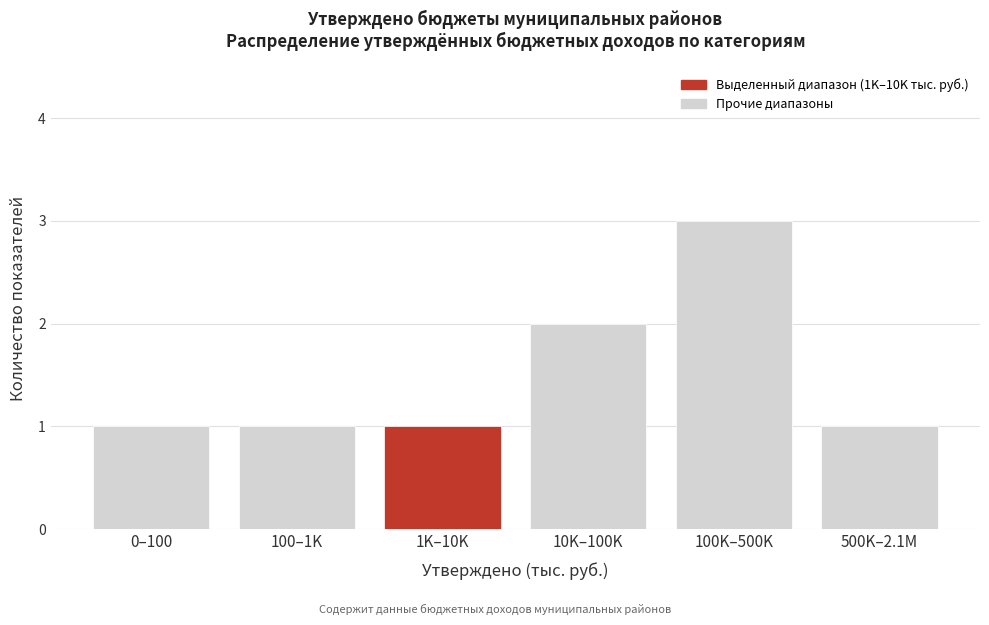

Reading left to right, extract all data points from this chart.

0–100=1	100–1K=1	1K–10K=1	10K–100K=2	100K–500K=3	500K–2.1M=1